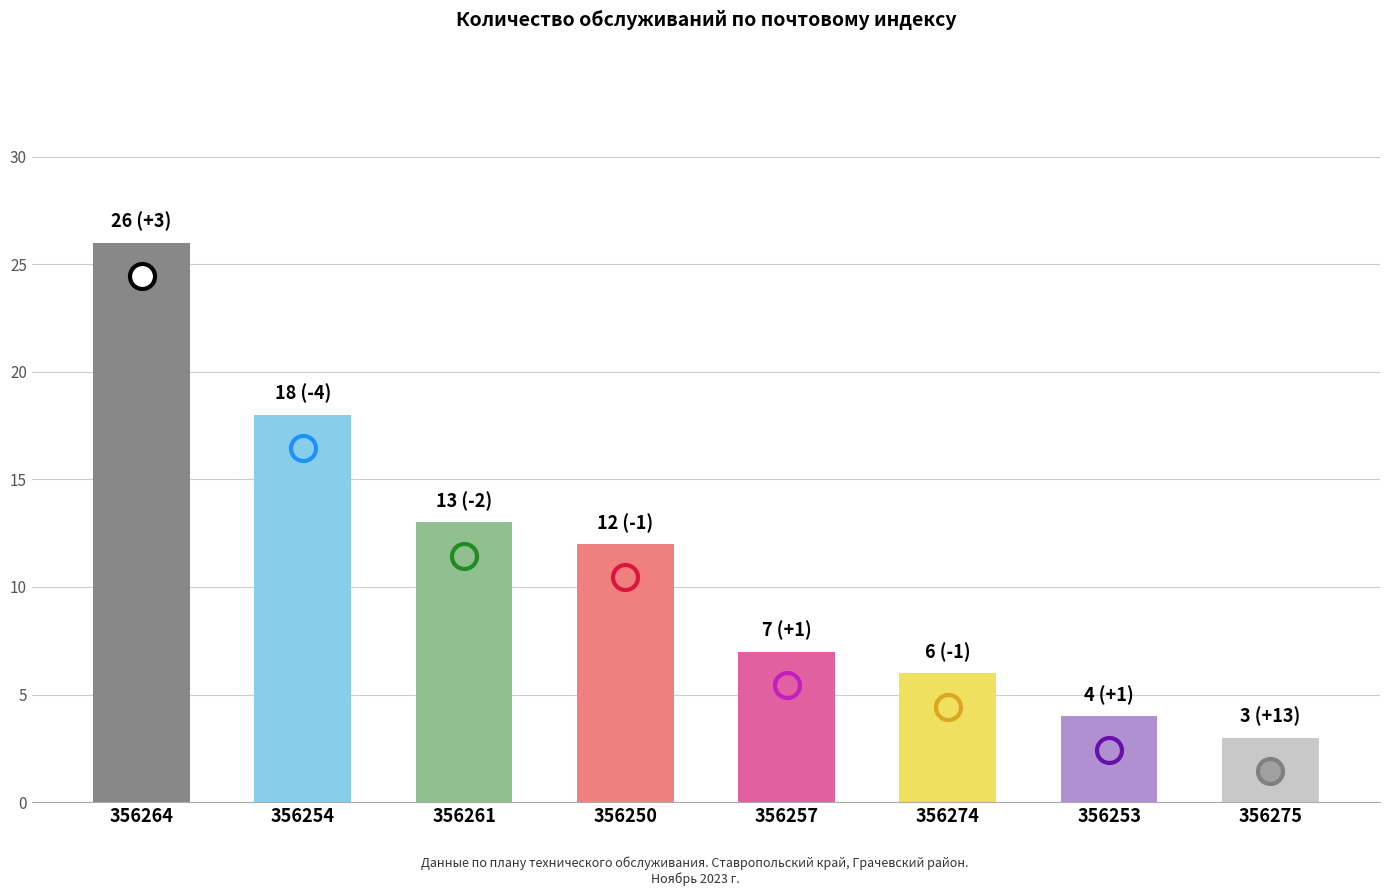

List the labels in order of value, largest first.

356264, 356254, 356261, 356250, 356257, 356274, 356253, 356275